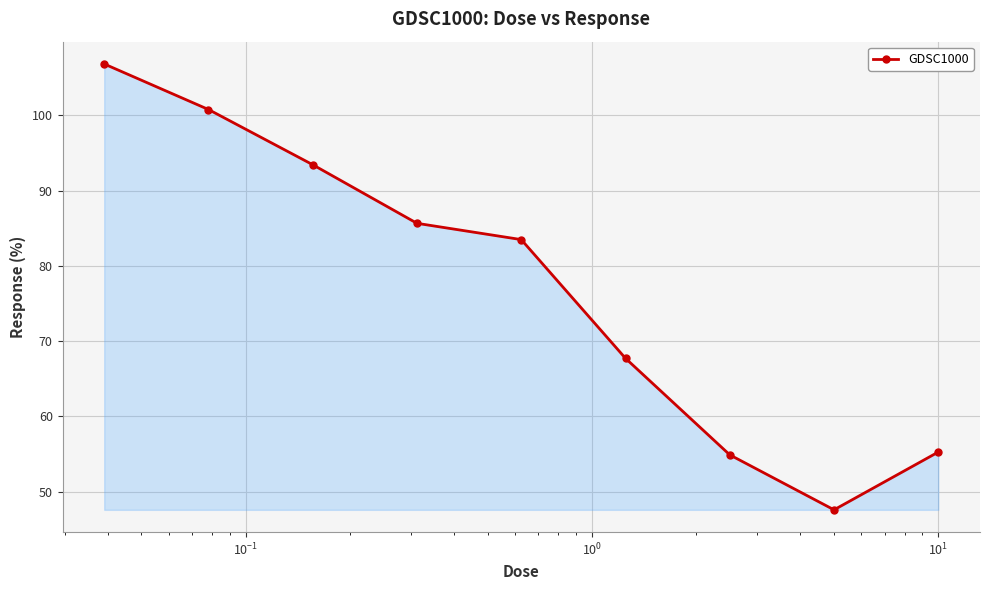

Count the number of values greater than 83.

5